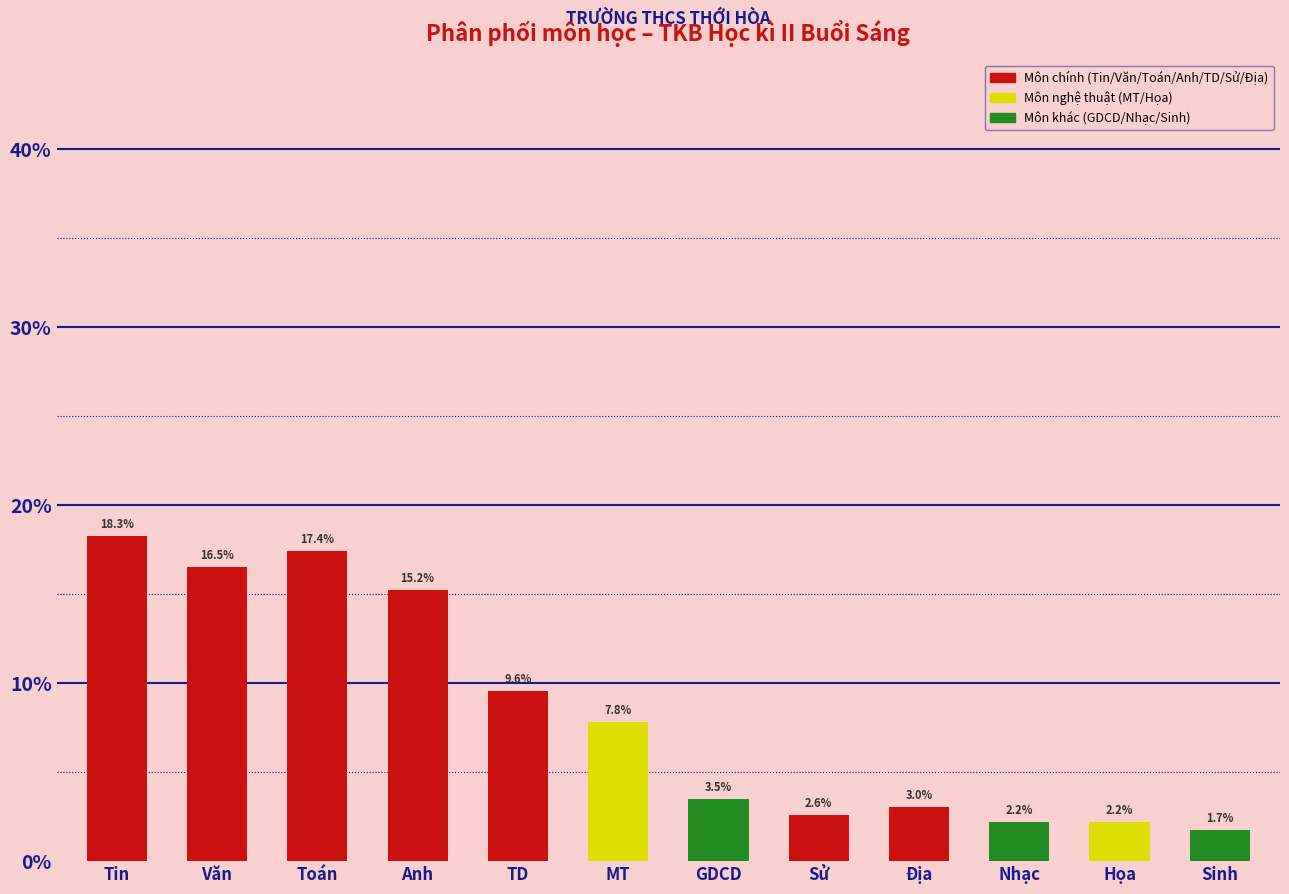

Reading right to left, extract all data points from this chart.

1.7	2.2	2.2	3.0	2.6	3.5	7.8	9.6	15.2	17.4	16.5	18.3